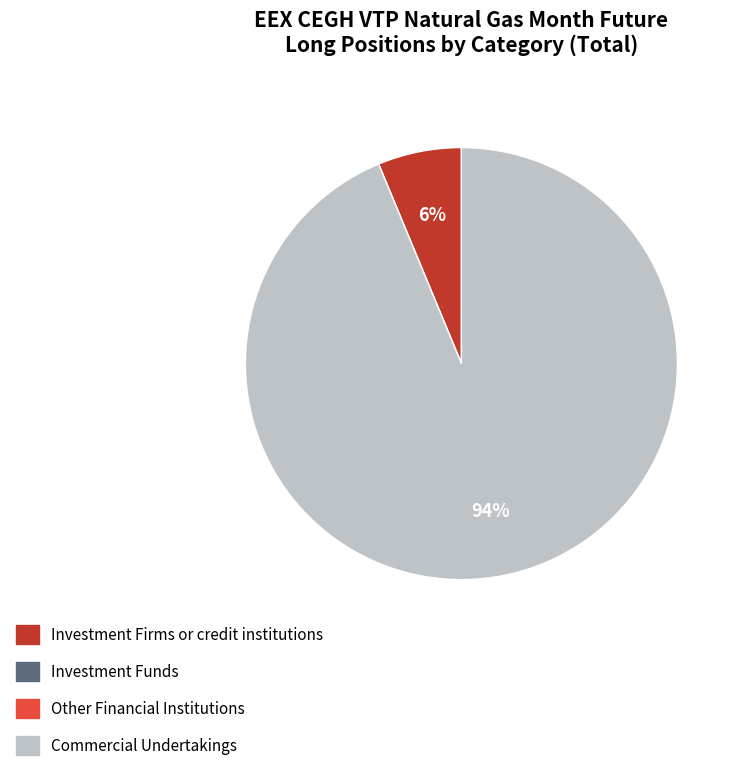

To the nearest percent, what portion does Investment Firms or credit institutions represent?

6%